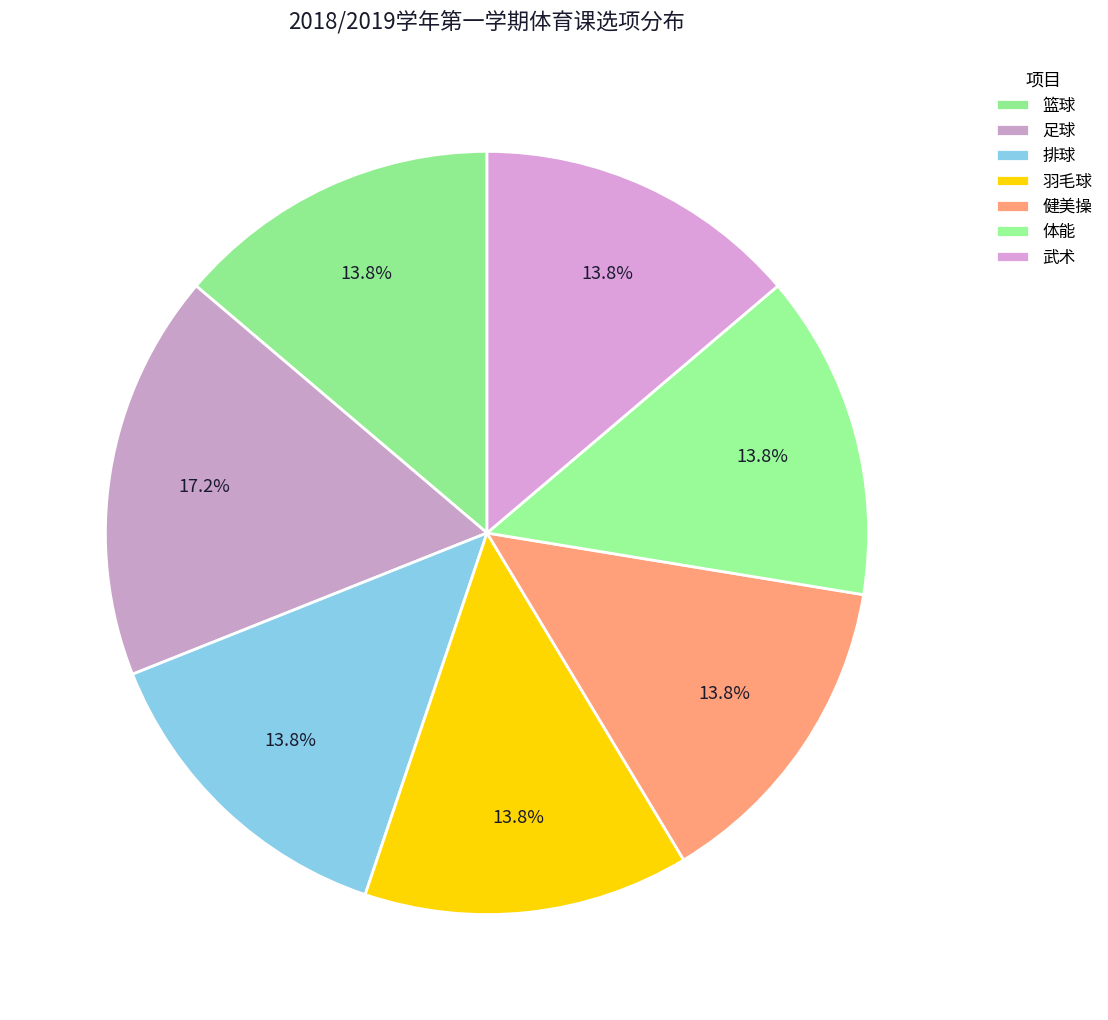

Is it true that 篮球 is 23% of the pie?

False